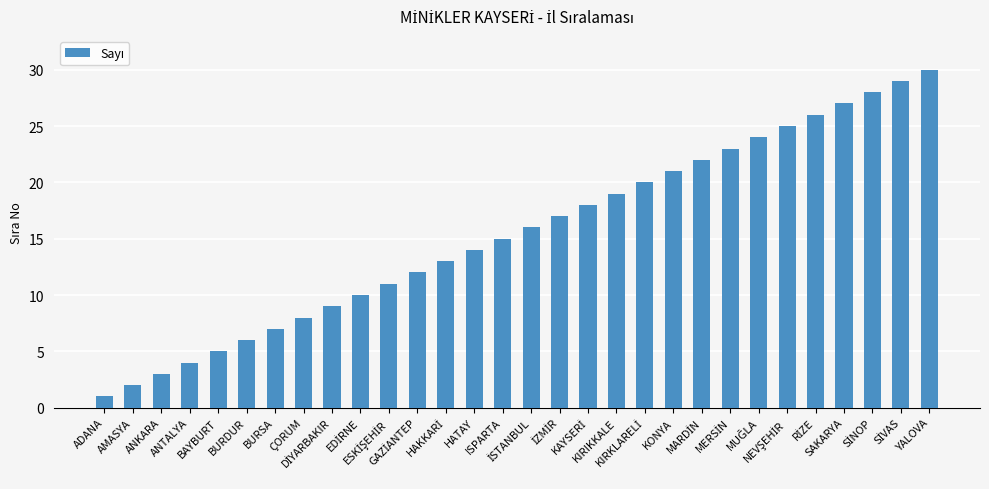

Where is the data nearest to the value 15?

ISPARTA